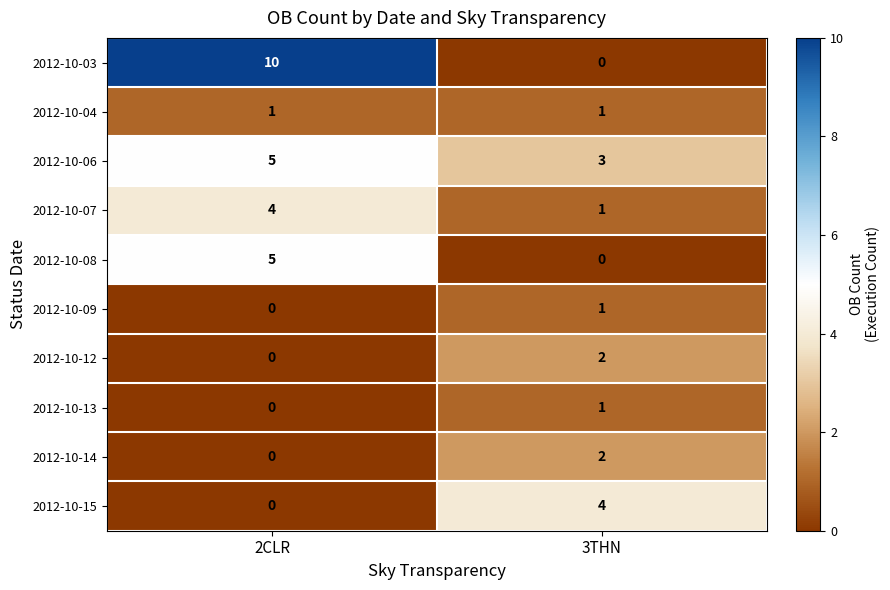

Is it true that 2012-10-08 equals 3 at 3THN?

False